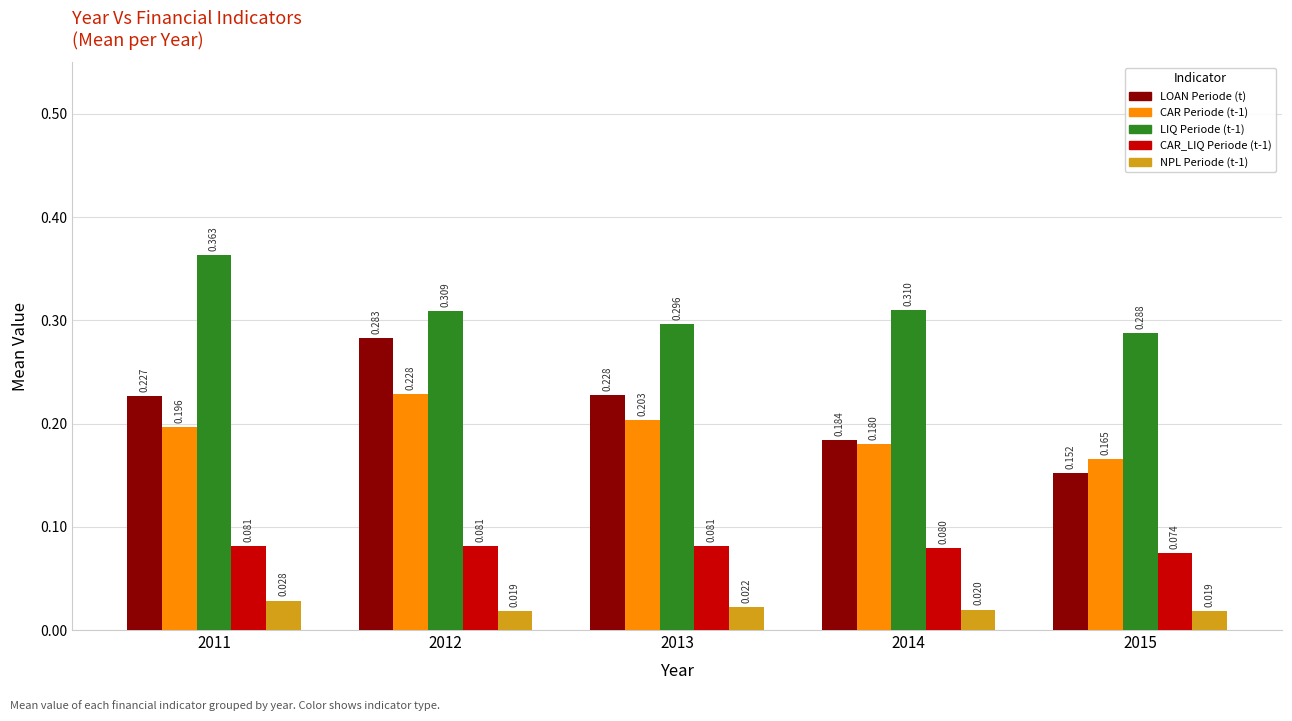

Which series has the widest spread of values?

LOAN Periode (t)